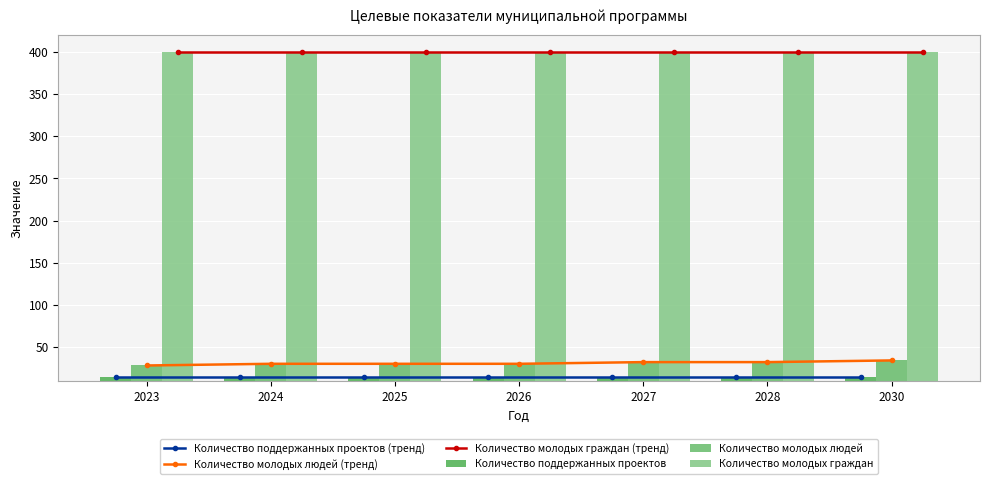

At how many categories does at least one series exceed 292?

7